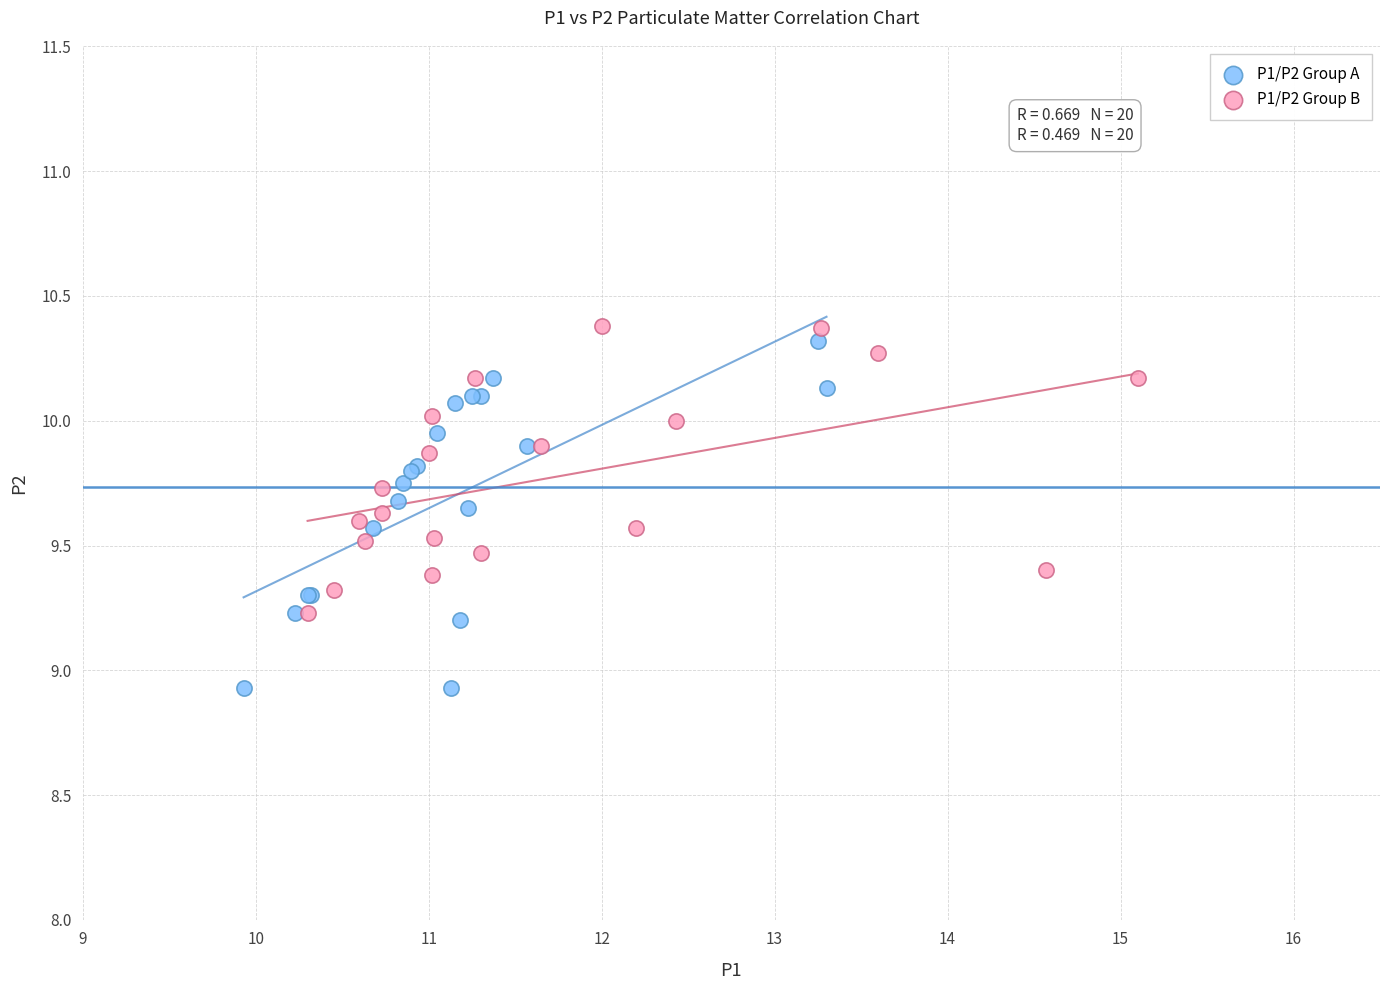

Which series contains the lowest Y value?

P1/P2 Group A